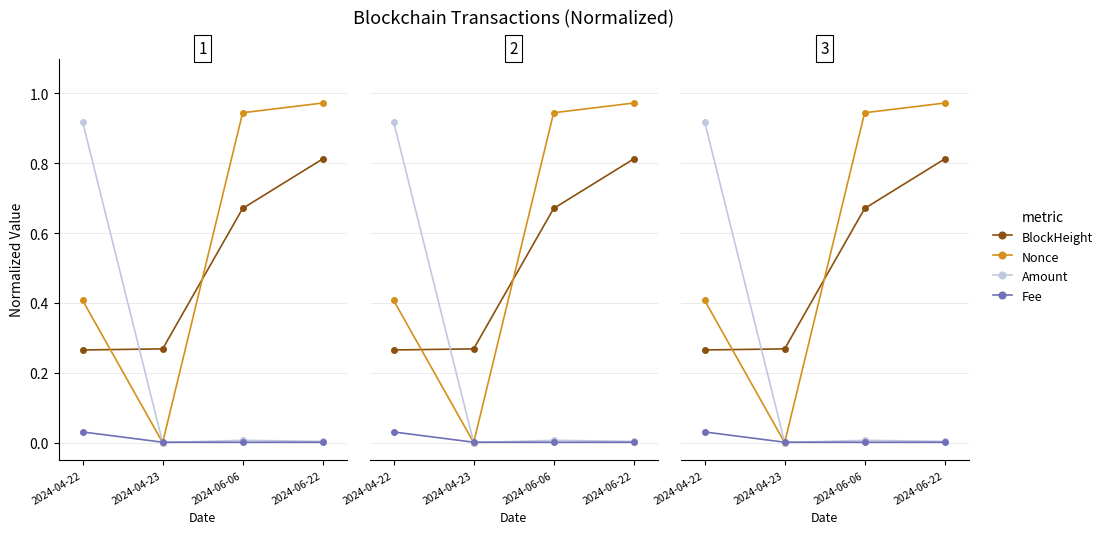

What is the difference between the Nonce values at 2024-06-06 and 2024-04-23?

0.9